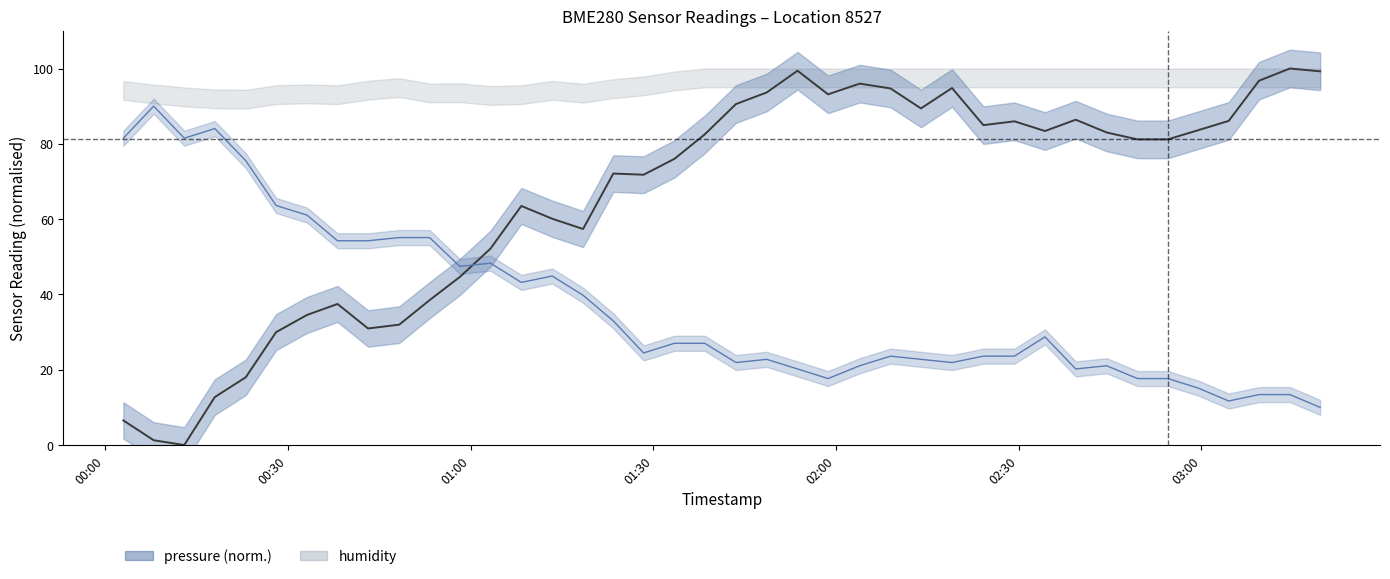

What is the value of the temperature_center point at the 23rd from the left?

20.2